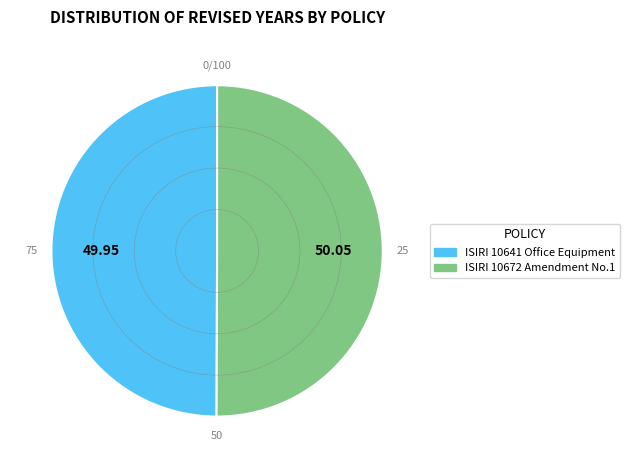

Do ISIRI 10641 Office Equipment and ISIRI 10672 Amendment No.1 together represent more than half of the pie?

Yes